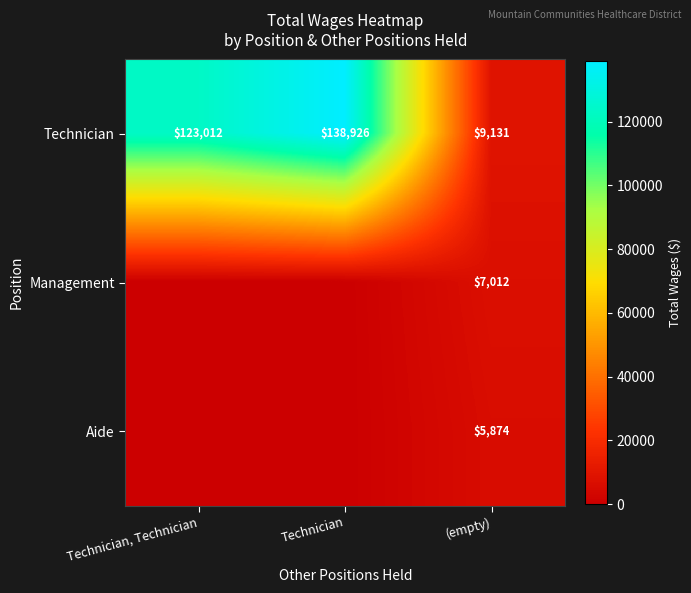

The value of Management at (empty) is 7012. True or false?

True